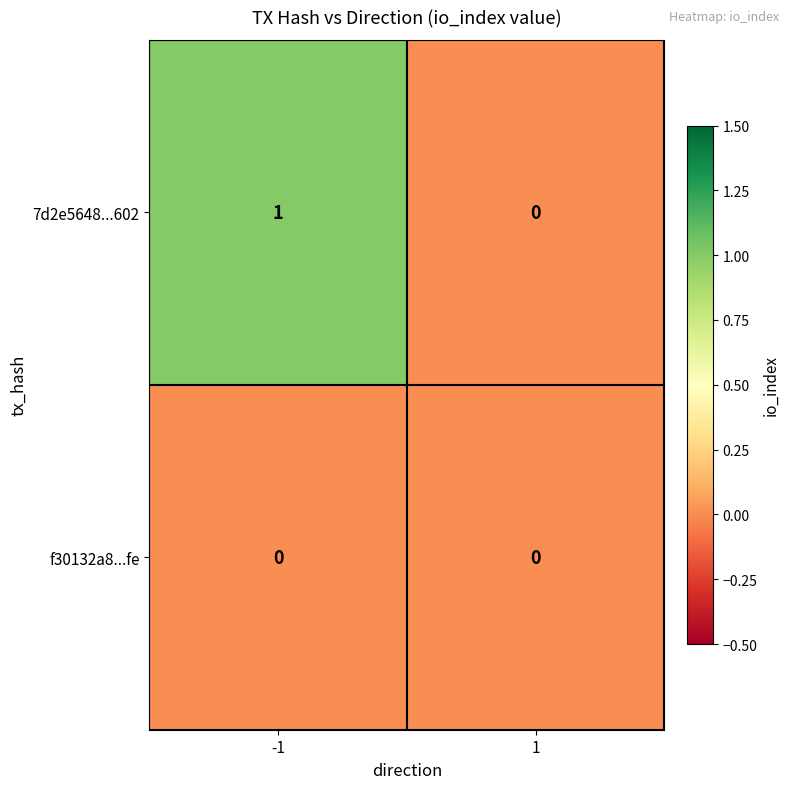

List the series in order of their overall mean, lowest first.

f30132a8...fe, 7d2e5648...602